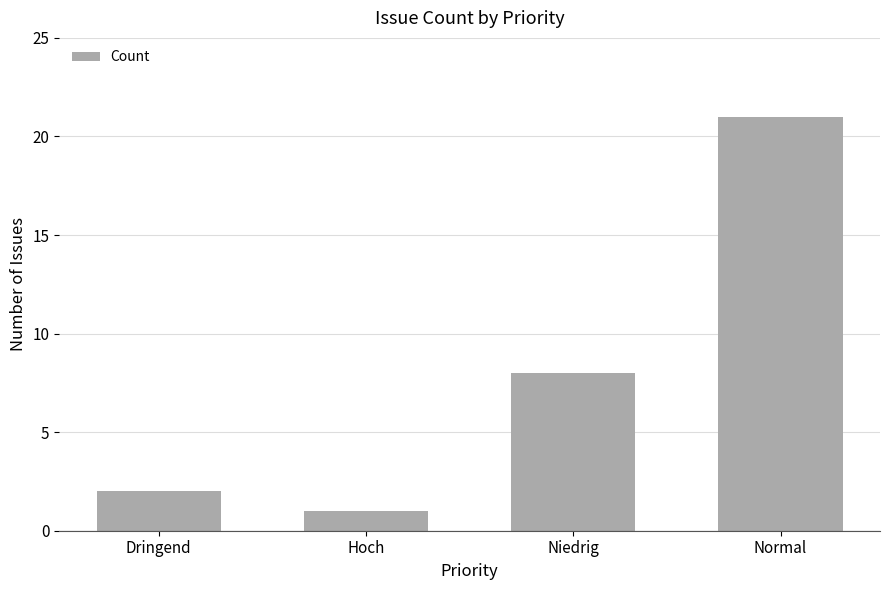

Reading right to left, extract all data points from this chart.

Normal=21	Niedrig=8	Hoch=1	Dringend=2